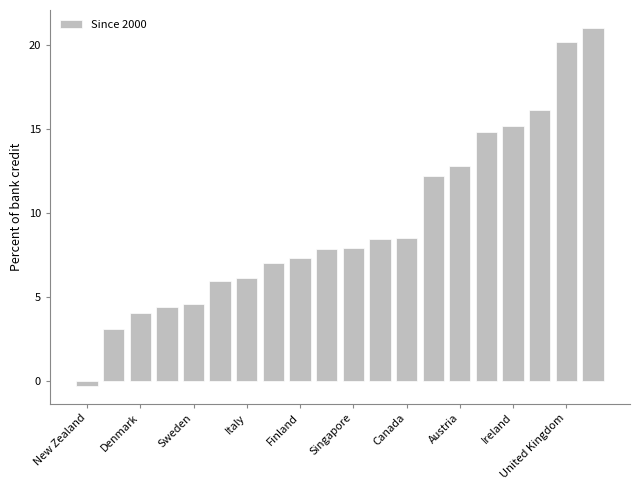

How many bars are there in total?

20